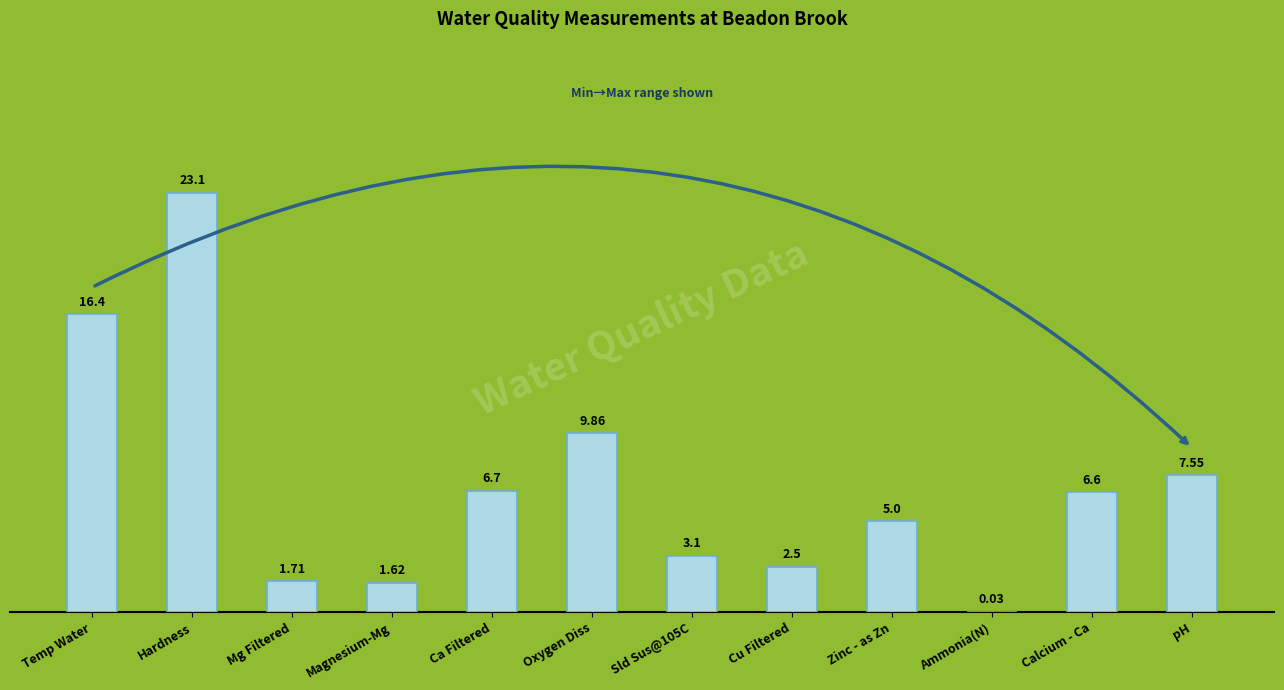

Where does the data first go above 6?

Temp Water